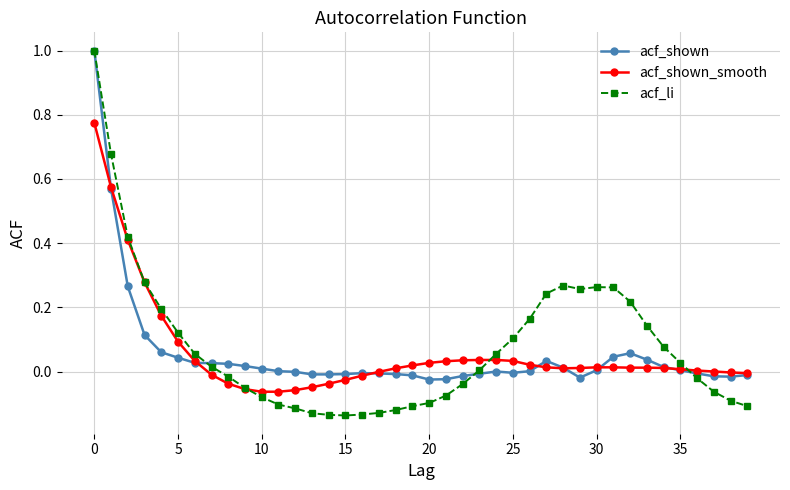

Does the chart have visible grid lines?

Yes